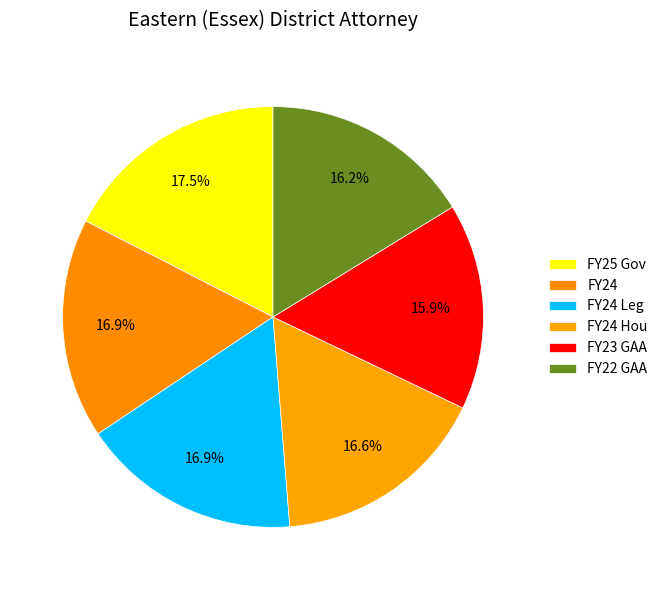

Is there a majority slice in this chart?

No